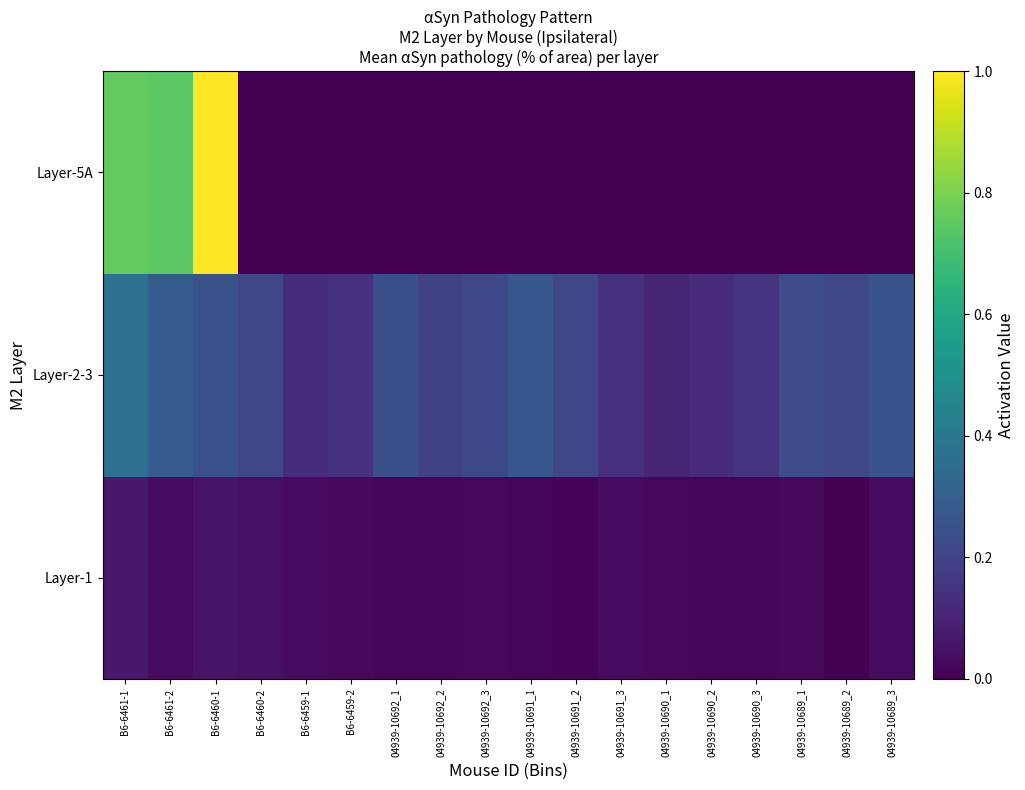

List the series in order of their peak value, highest first.

Layer-5A, Layer-2-3, Layer-1